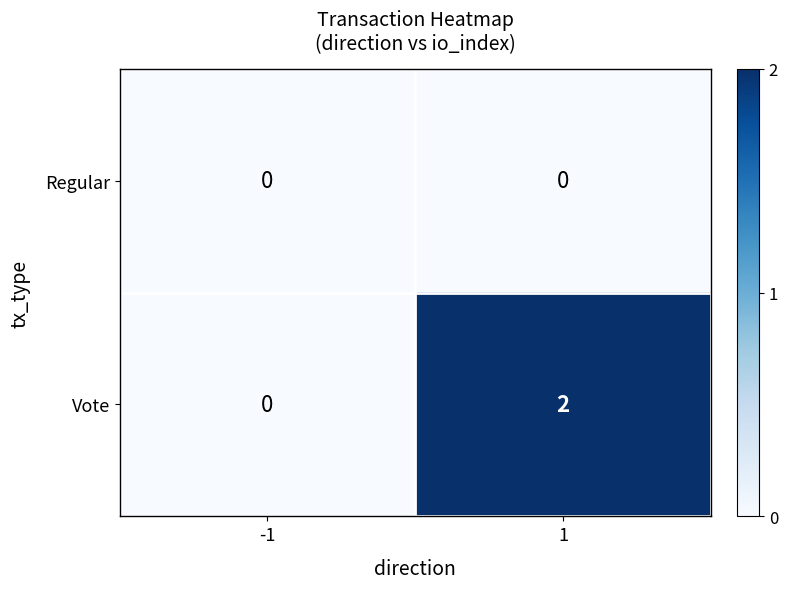

What is the total value across all series at 1?

2